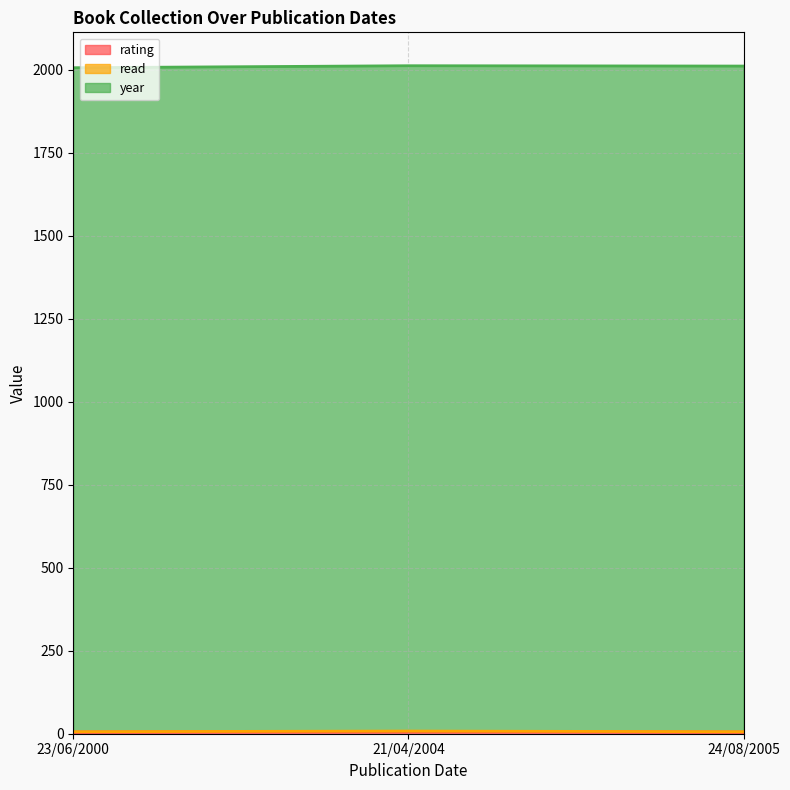

The year series shows 1100 at 24/08/2005. True or false?

False